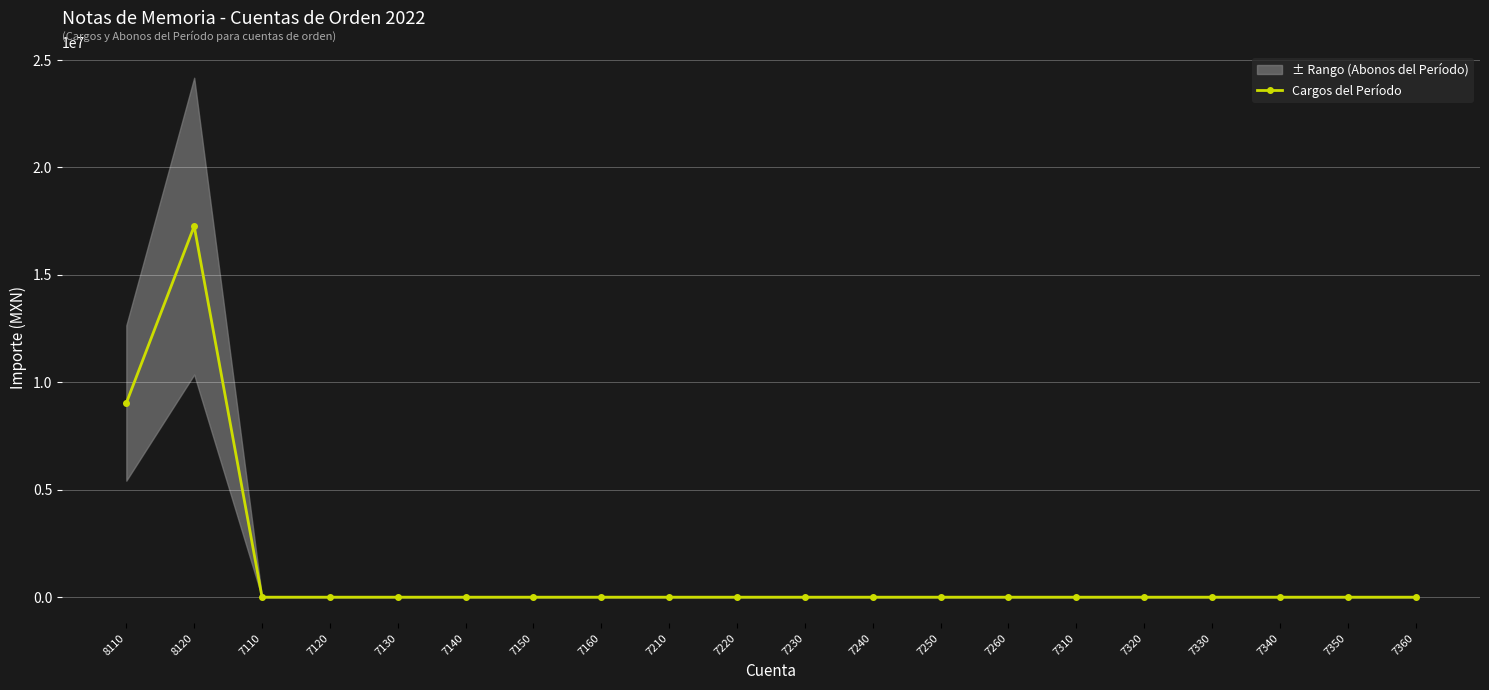

At which category does the chart reach its peak across all series?

8120